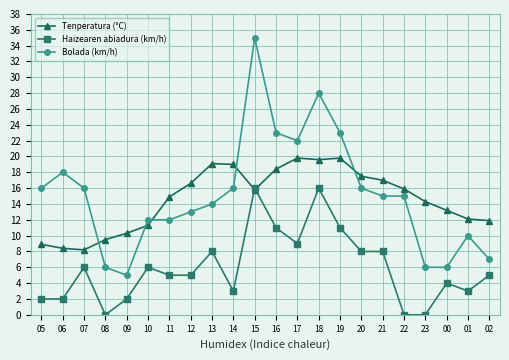

The value of Haizearen abiadura (km/h) at 19 is 11.0. True or false?

True